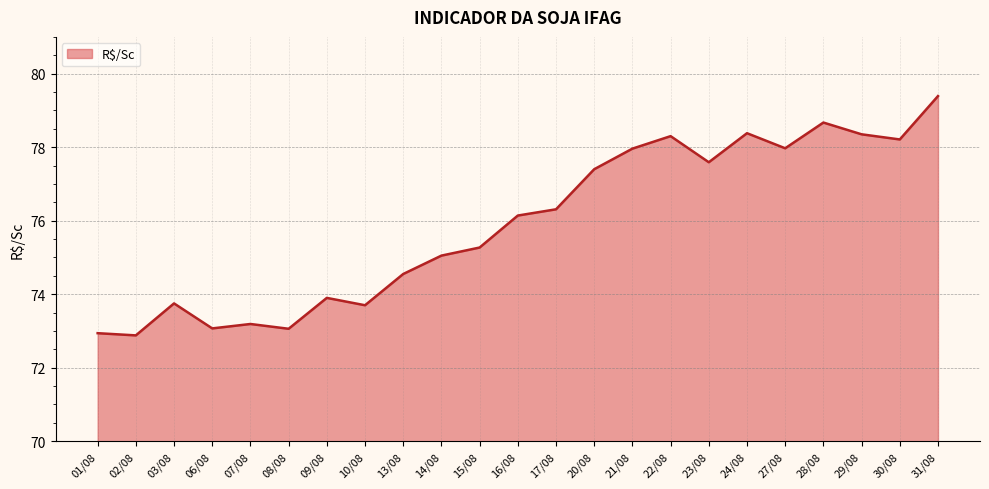

At which category does the chart reach its peak across all series?

31/08